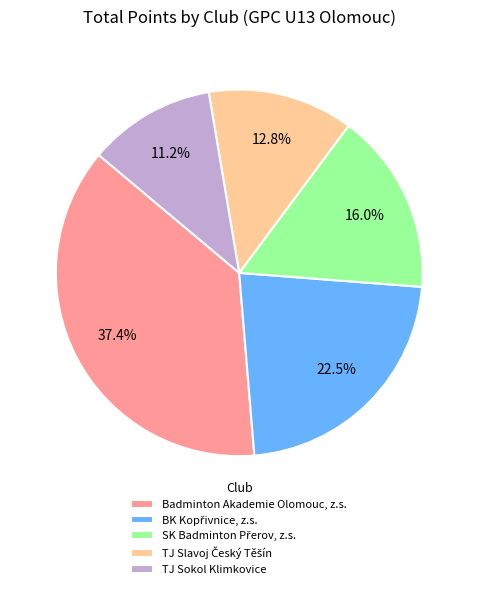

How many segments does this pie chart have?

5